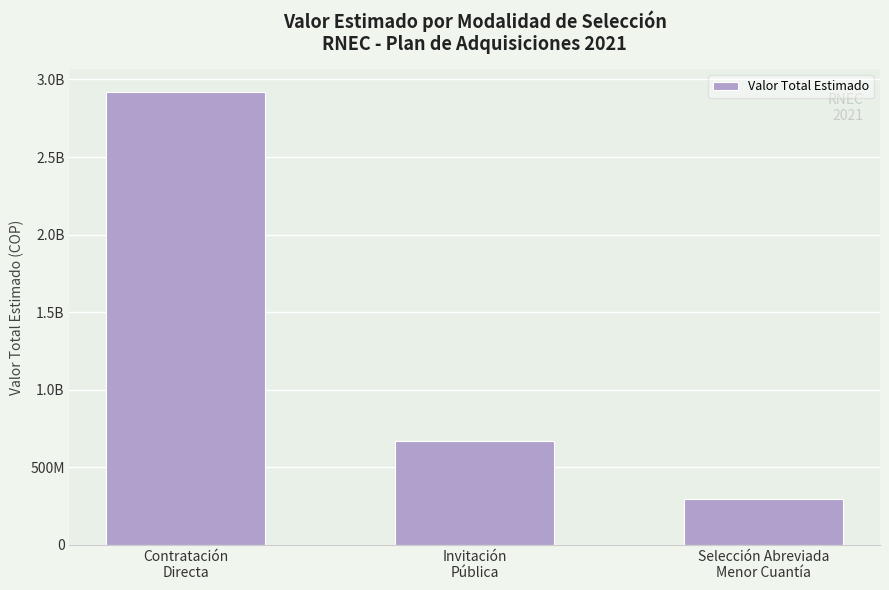

Does the chart contain any negative values?

No